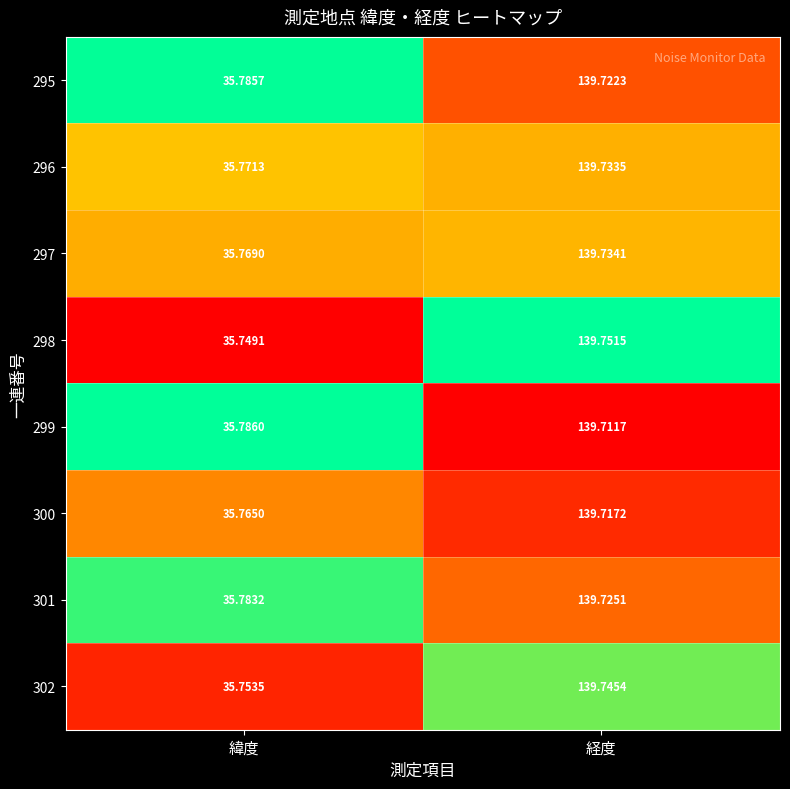

At which category is the sum across all series the highest?

経度